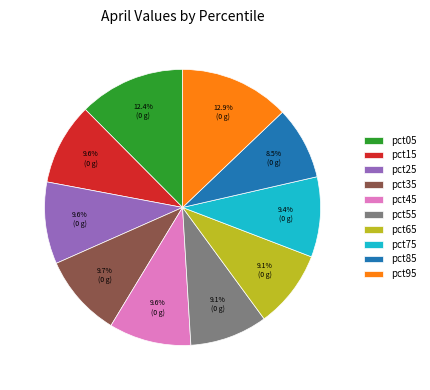

To the nearest percent, what is the difference between the pct55 and pct15 slice percentages?

1%